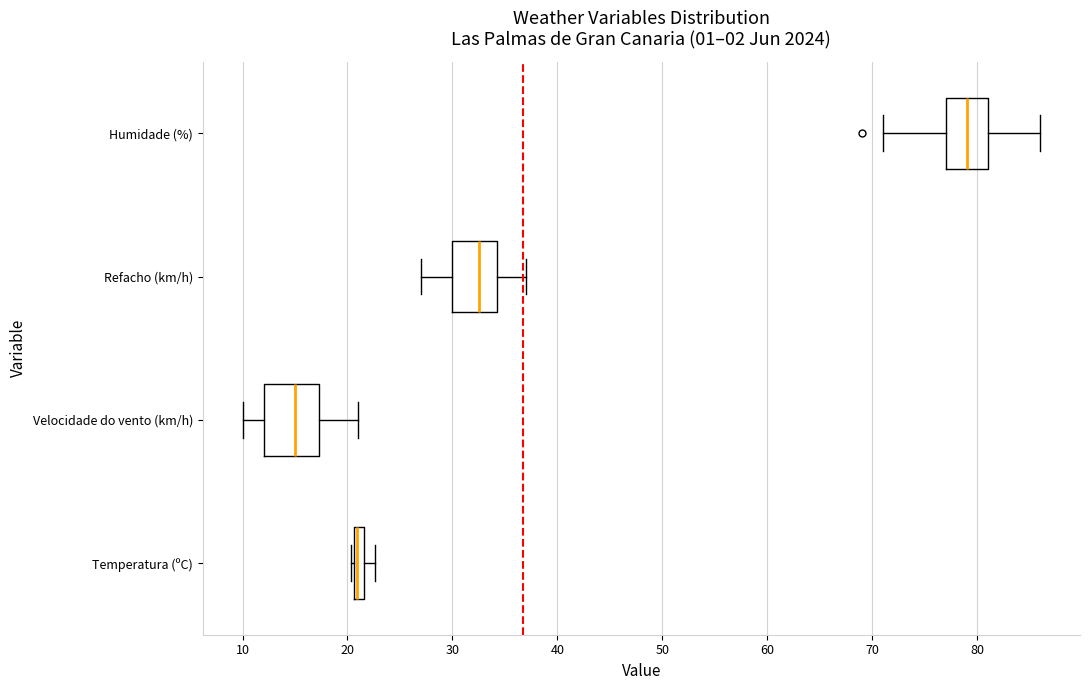

Which box has the furthest to the left median line?

Velocidade do vento (km/h)